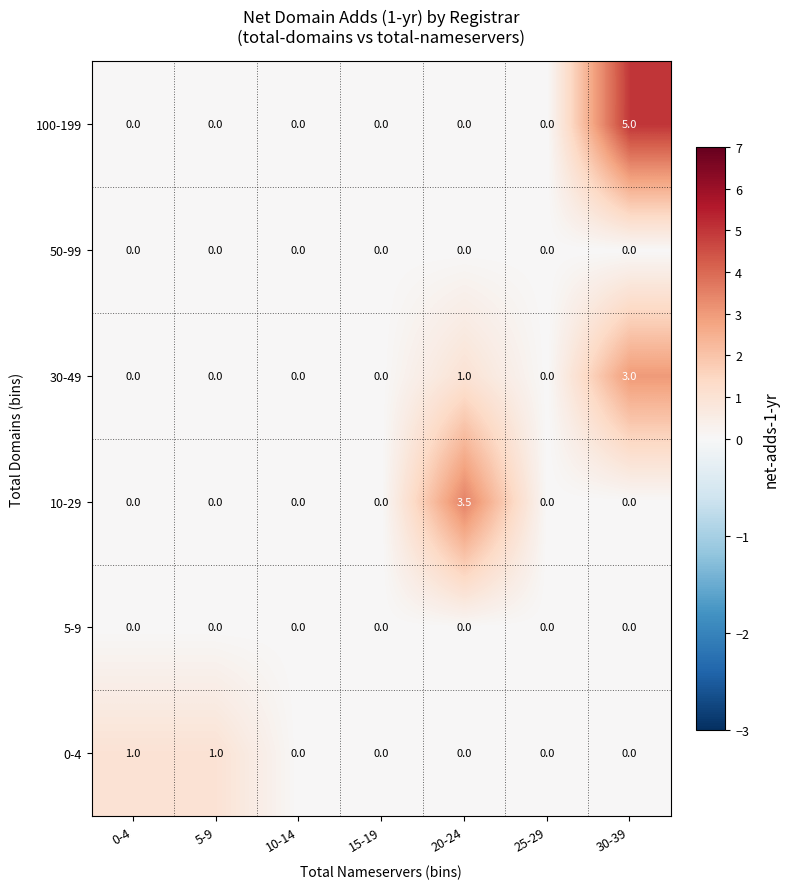

Between 5-9 and 10-14, which series saw the biggest shift?

0-4